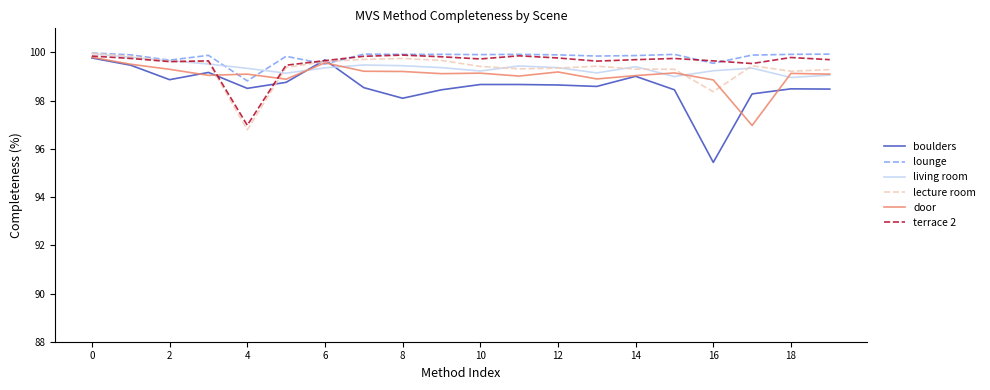

What is the highest value of the living room series?

100.0